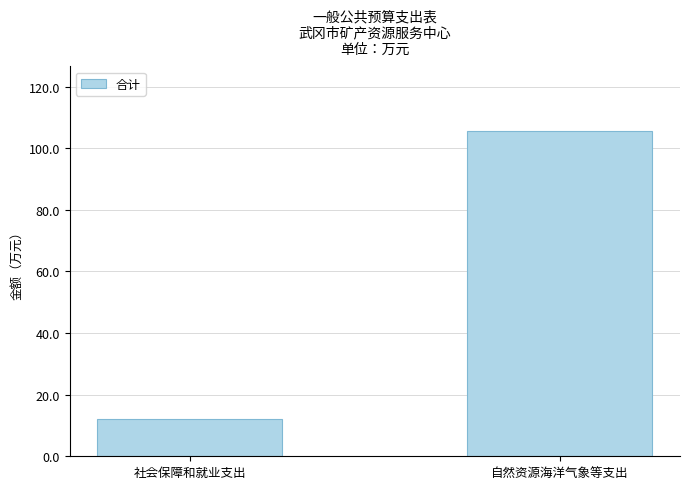

The chart shows a value of 30.4 at 自然资源海洋气象等支出. True or false?

False